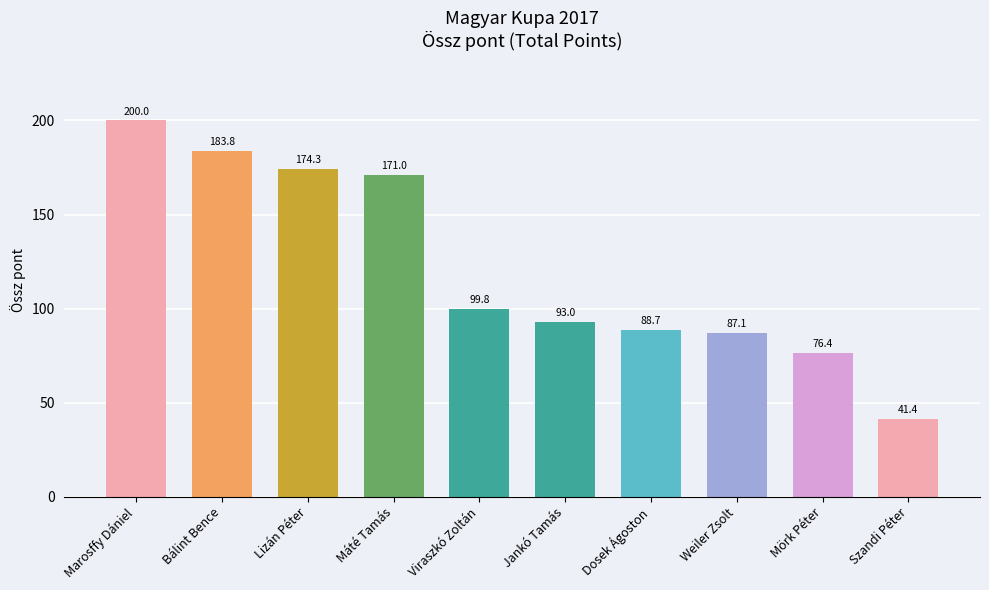

True or false: the data shows 135.8 at Mörk Péter.

False